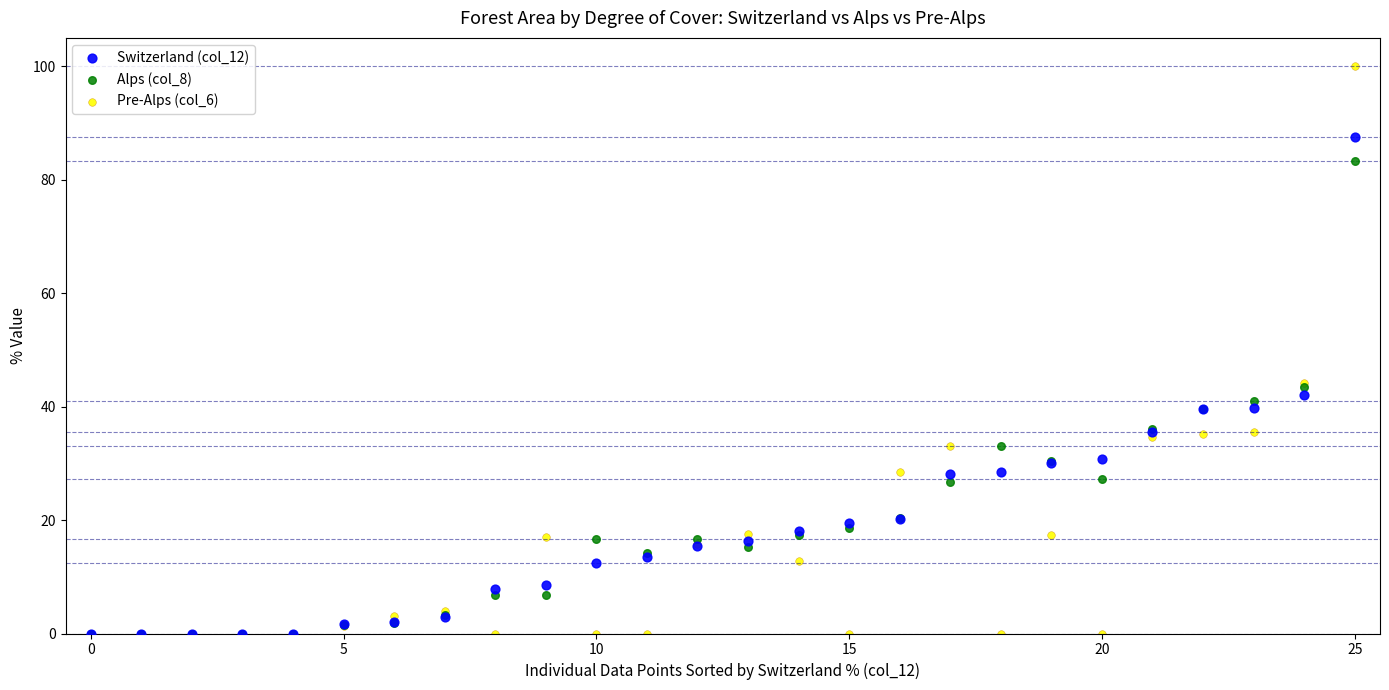

Which series contains the highest Y value?

Pre-Alps (col_6)